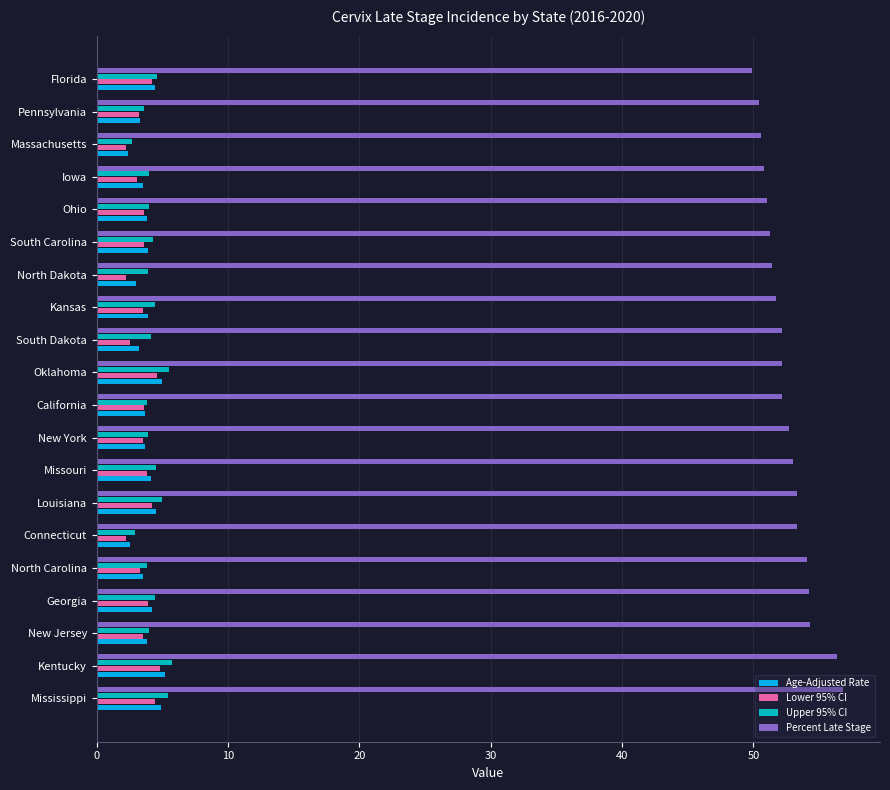

What is the average value of the Upper 95% CI series?

4.2